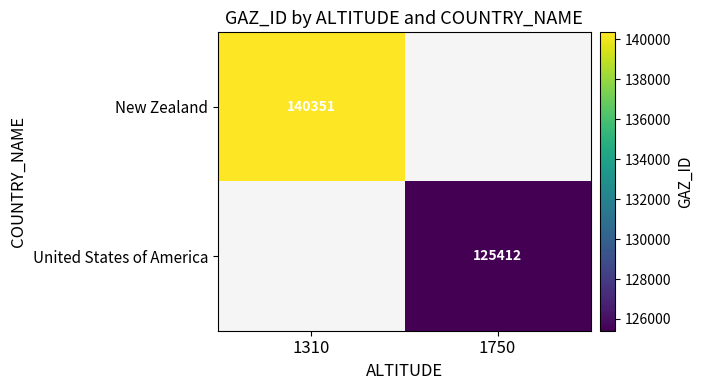

How many data points does each series have?

2